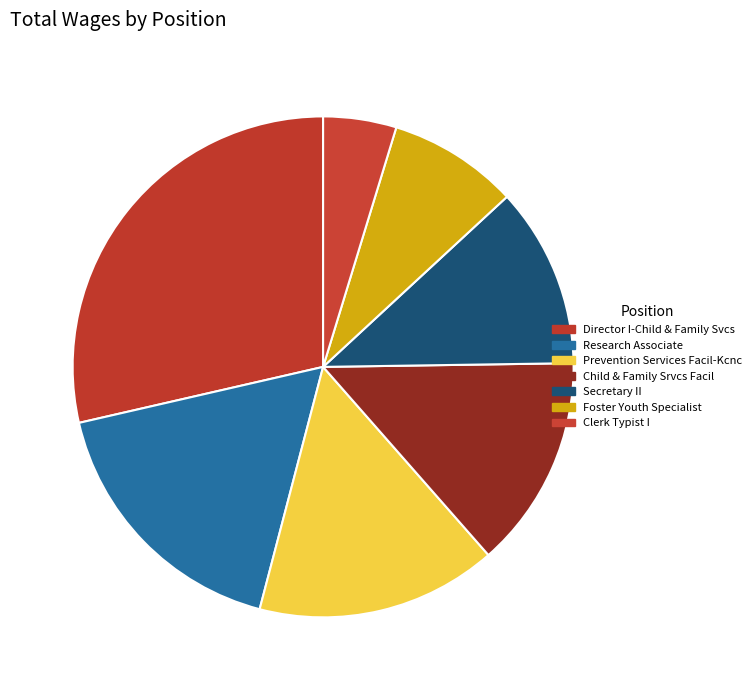

What is the change in value from Secretary II to Clerk Typist I?

-27642